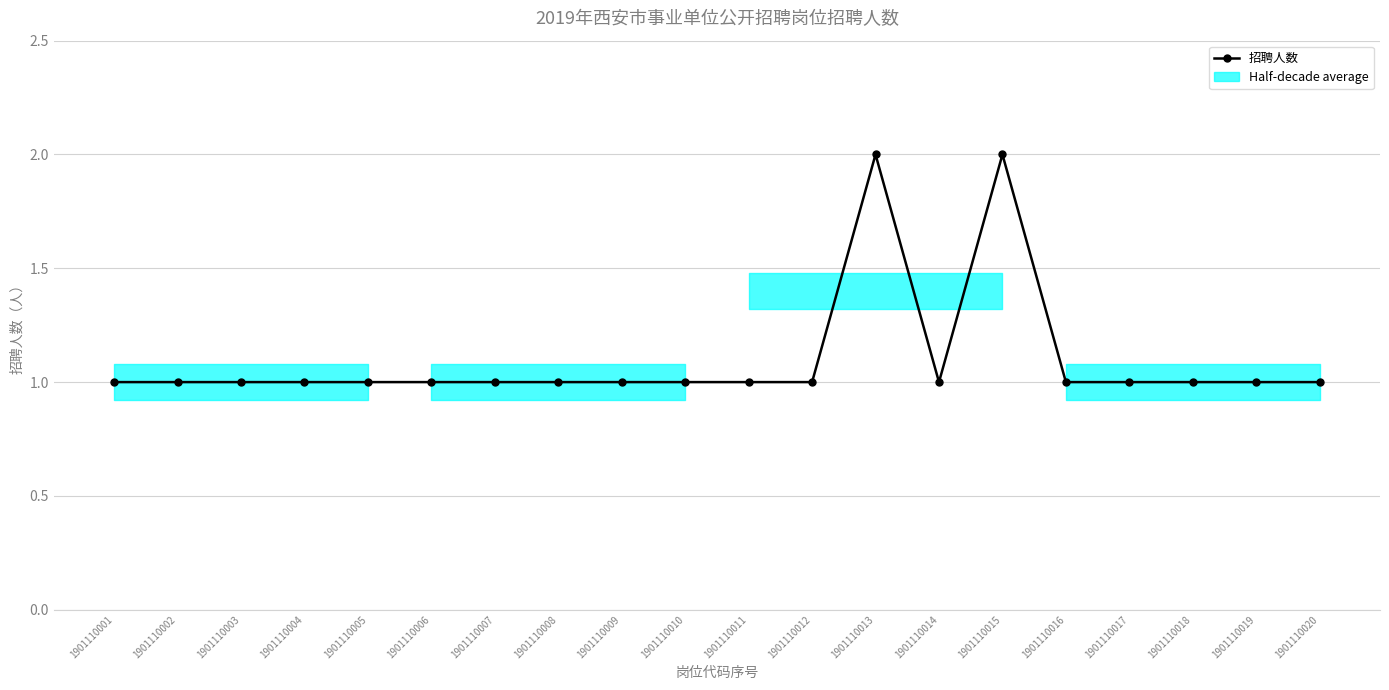

List the labels in order of value, smallest first.

1901110001, 1901110002, 1901110003, 1901110004, 1901110005, 1901110006, 1901110007, 1901110008, 1901110009, 1901110010, 1901110011, 1901110012, 1901110014, 1901110016, 1901110017, 1901110018, 1901110019, 1901110020, 1901110013, 1901110015